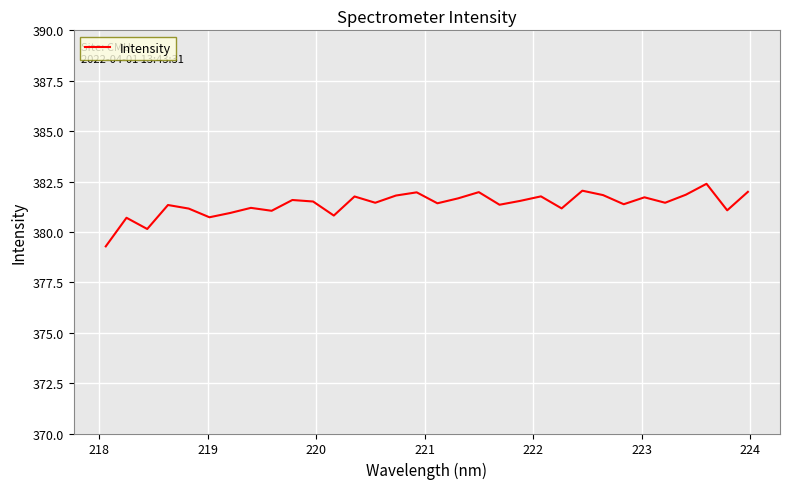

What is the difference between the maximum and minimum values?

3.1